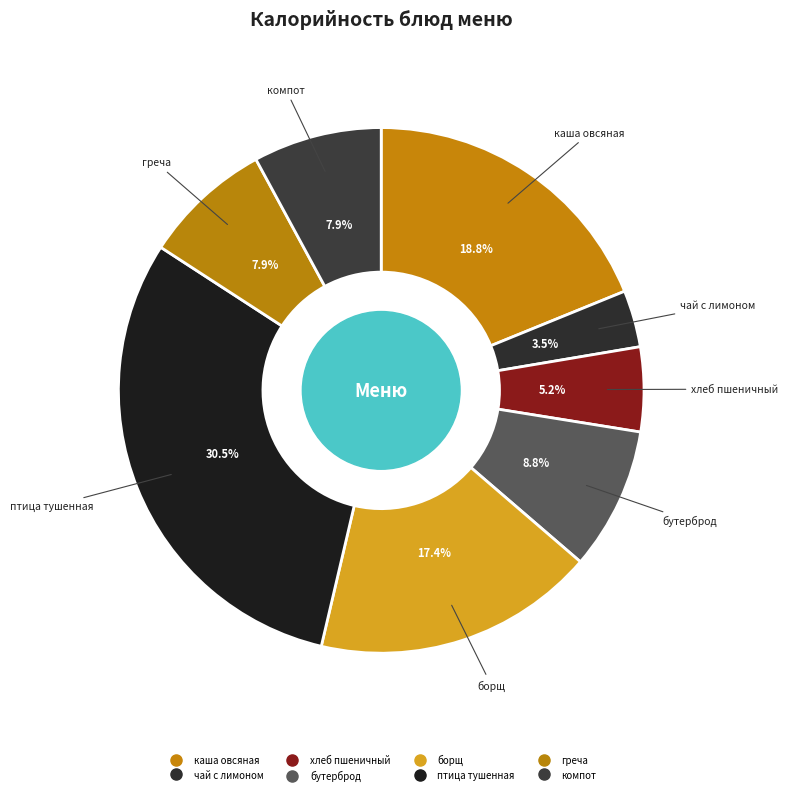

Rank the categories by value from lowest to highest.

чай сладкий с лимоном, хлеб пшеничный в/с, компот из сухофруктов, греча отварная, бутерброд с повидлом, борщ со сметаной, каша овсяная на молоке с маслом сливоч., птица тушенная